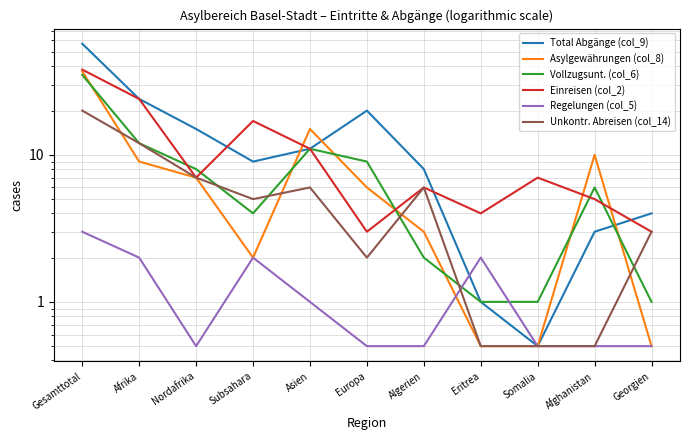

Where is Vollzugsunt. (col_6) nearest to the value 18?

Afrika